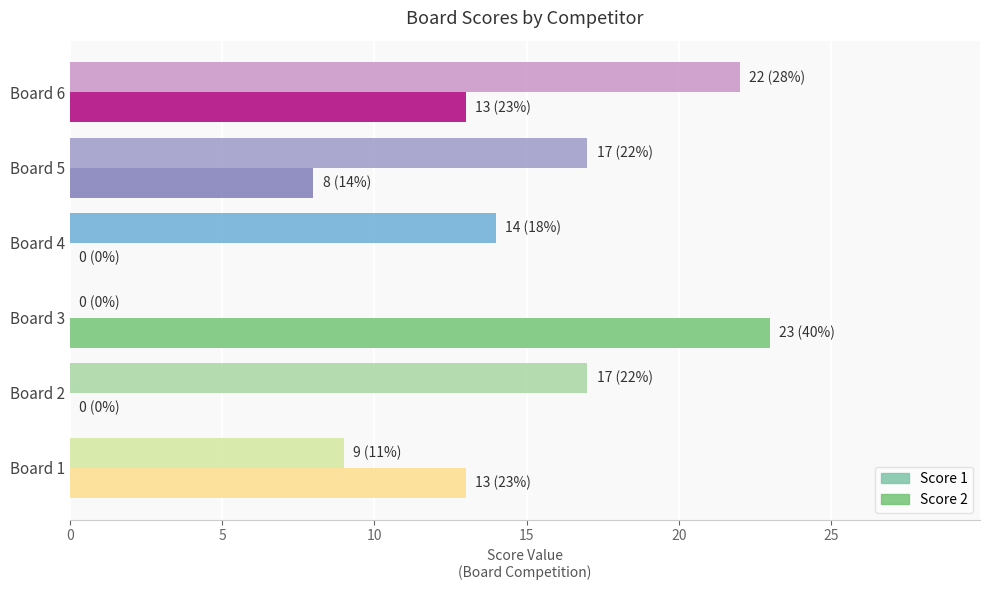

What is the sum of all Score 2 values?

57